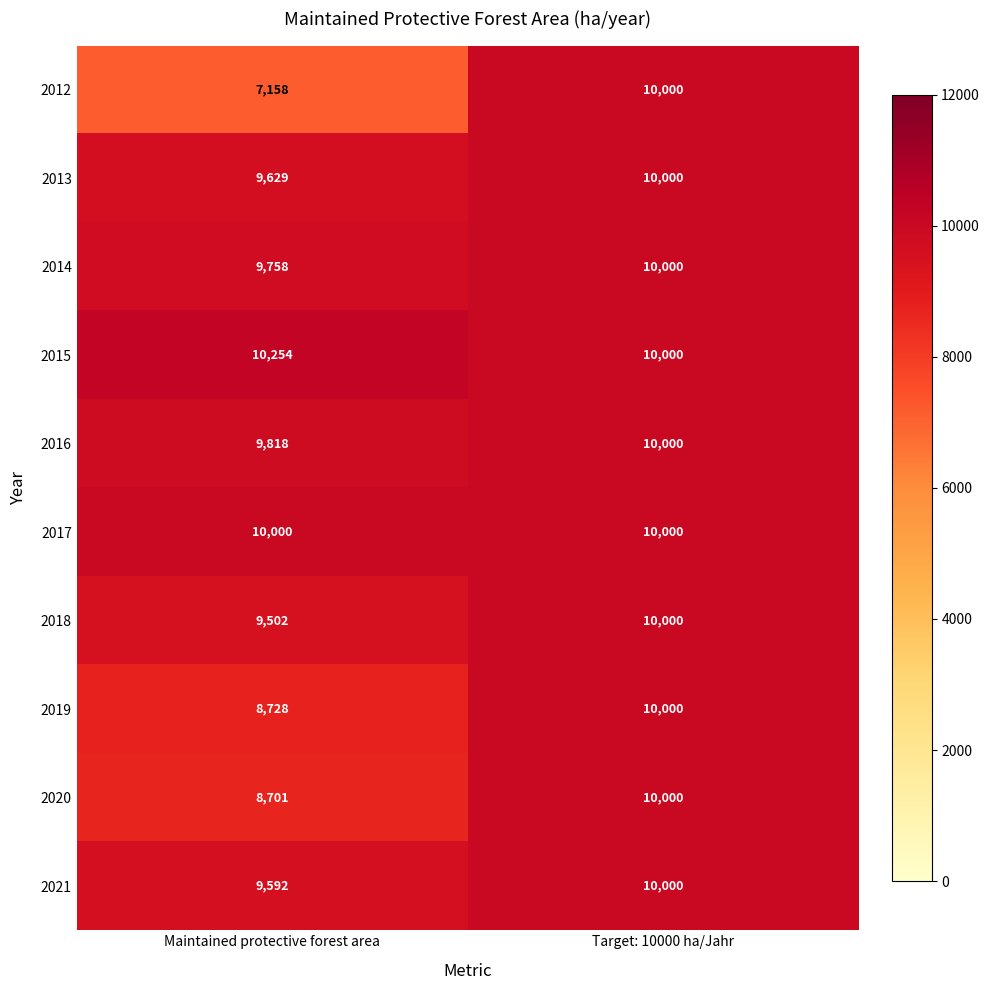

At which category is the sum across all series the highest?

Target: 10000 ha/Jahr